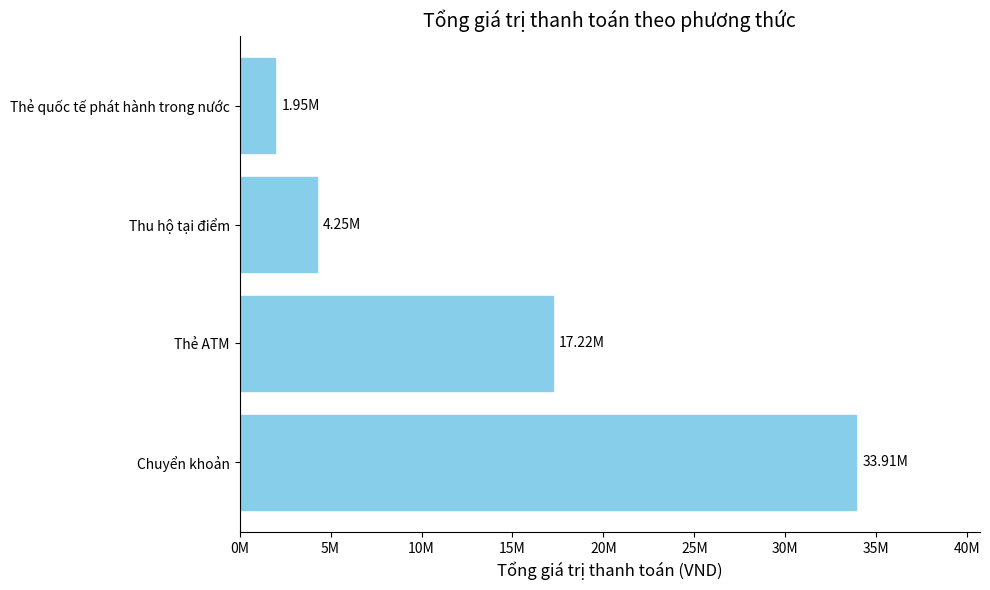

What is the average value?

14334000